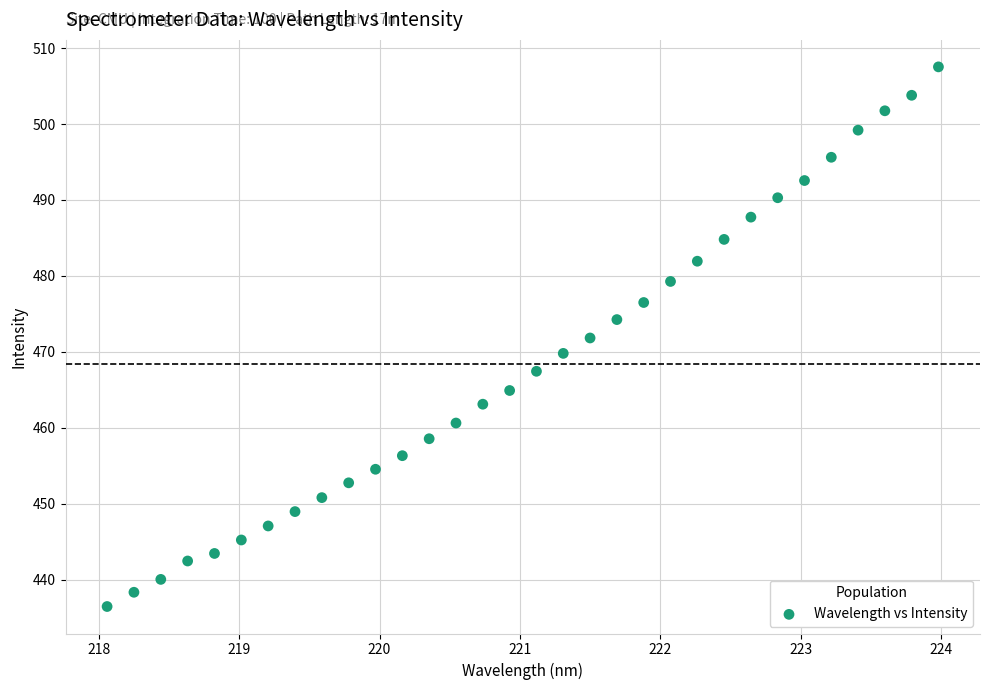

What is the range of Y values (max minus min)?

71.1